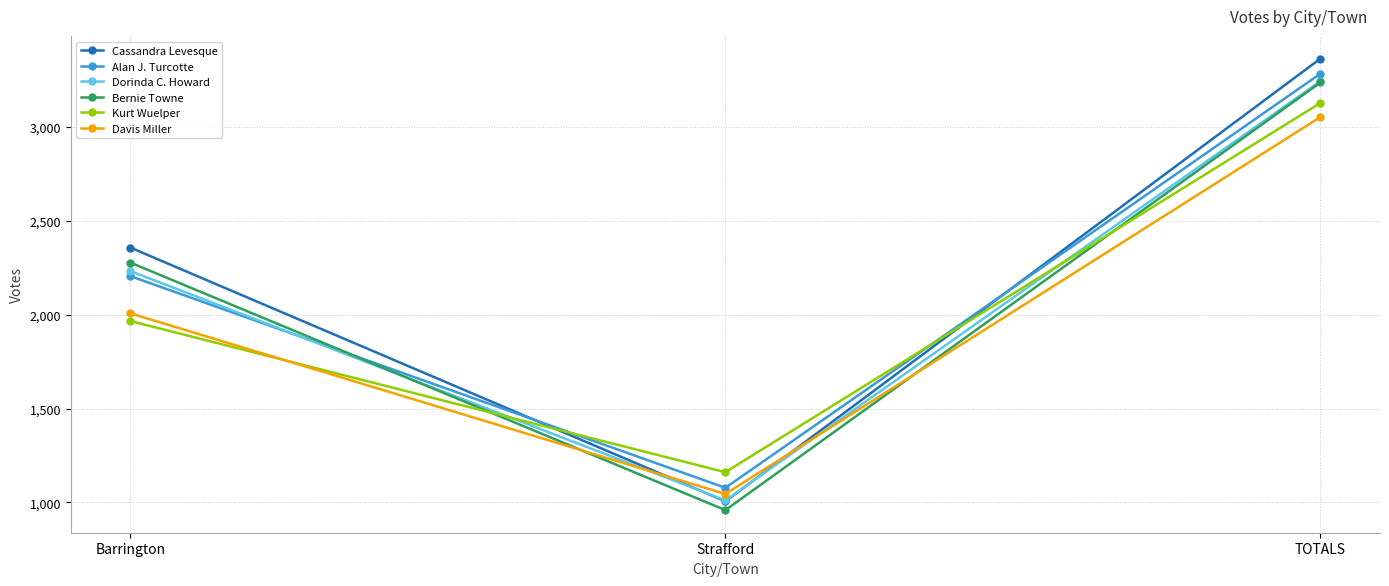

What is the label of the 3rd point from the right?

Barrington